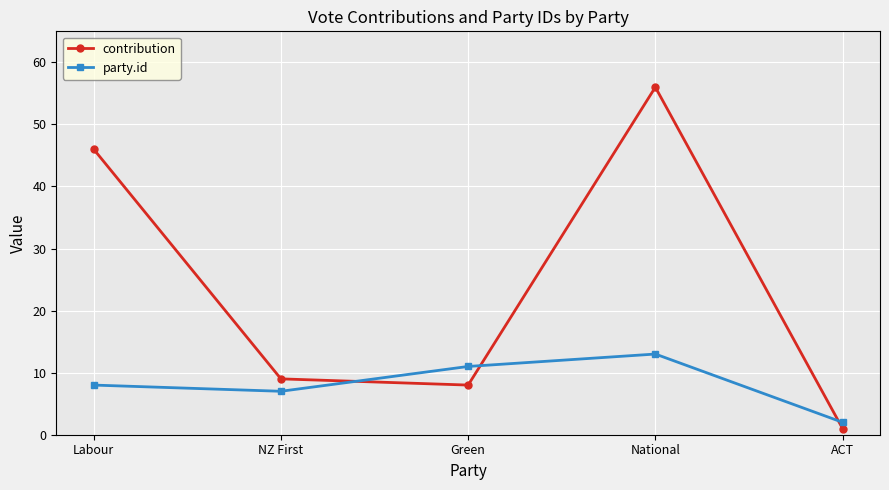

What is the label of the 3rd point from the left?

Green